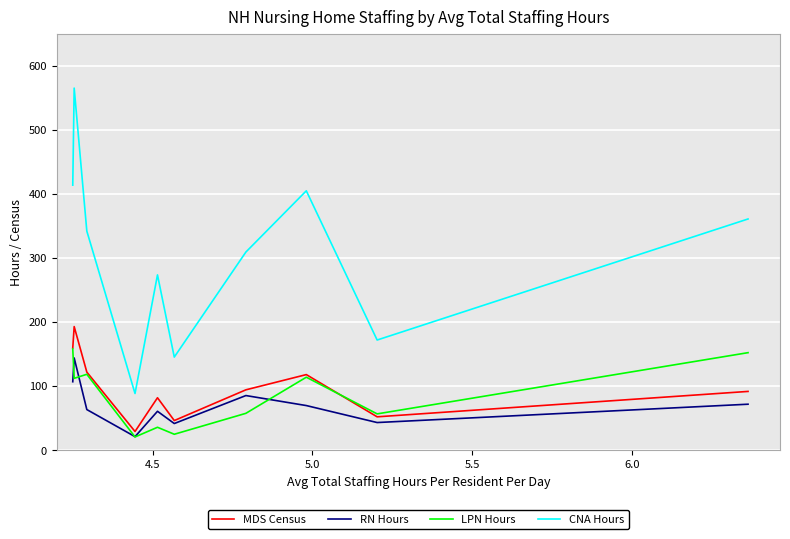

How many values in the RN Hours series are below 70?

5